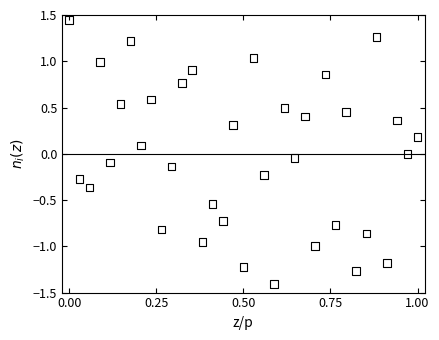

What is the range of Y values (max minus min)?

2.9